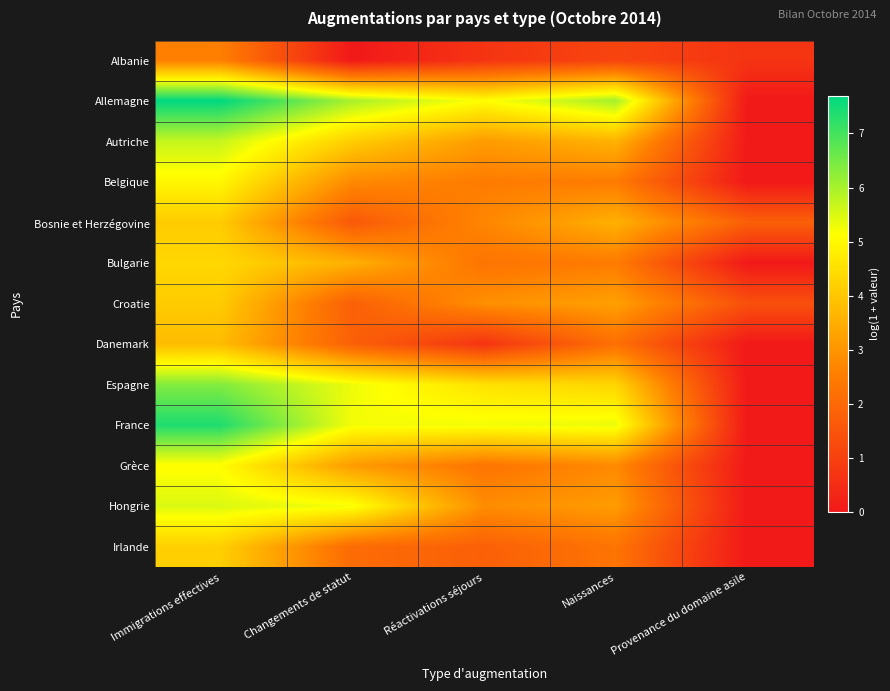

Which series has the widest spread of values?

Allemagne